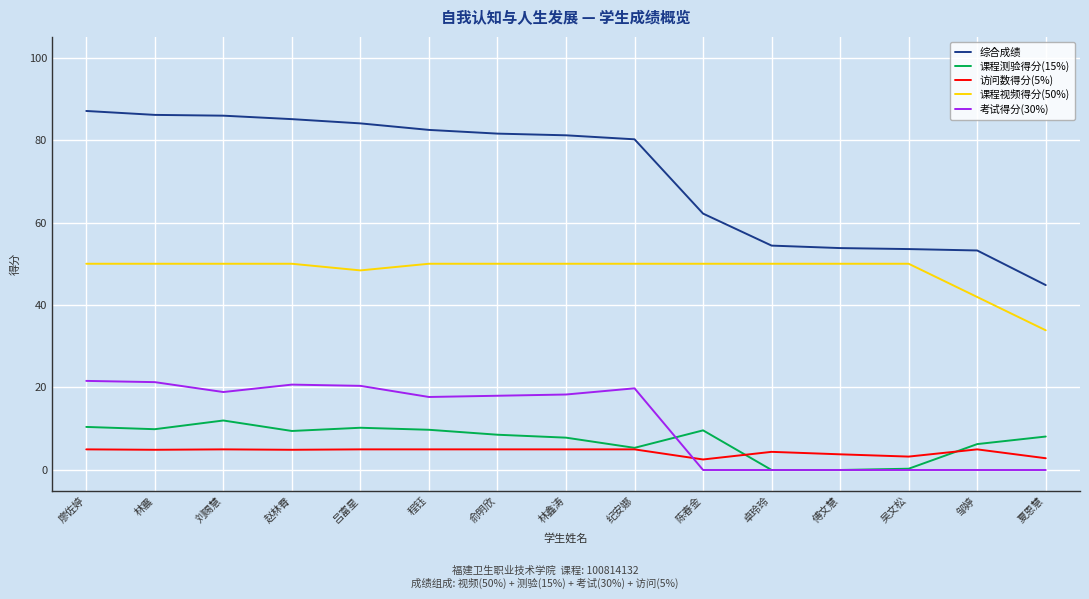

Which series has the widest spread of values?

综合成绩